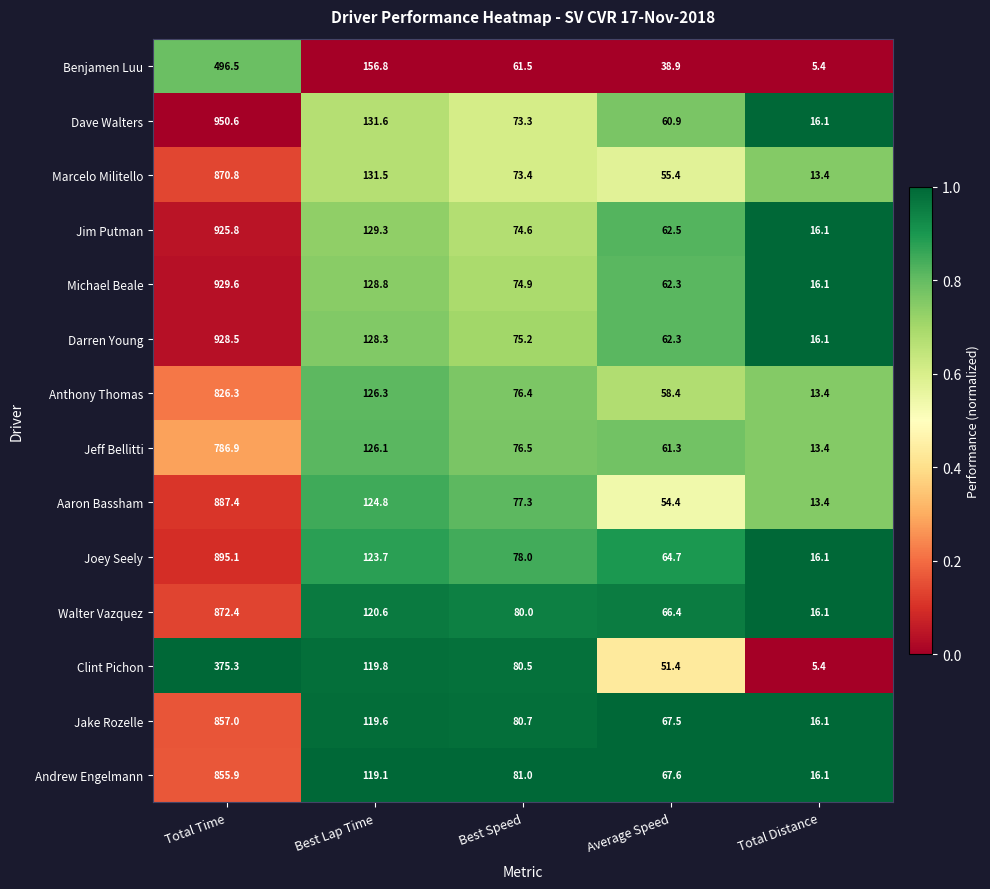

How many data points does each series have?

5